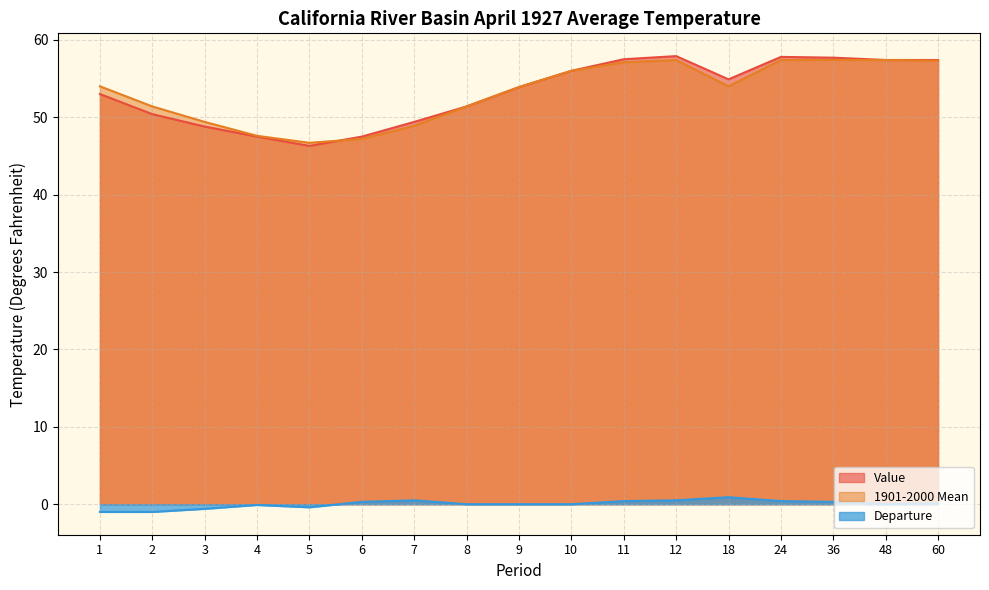

What is the difference between the maximum and minimum values in the Departure series?

1.9